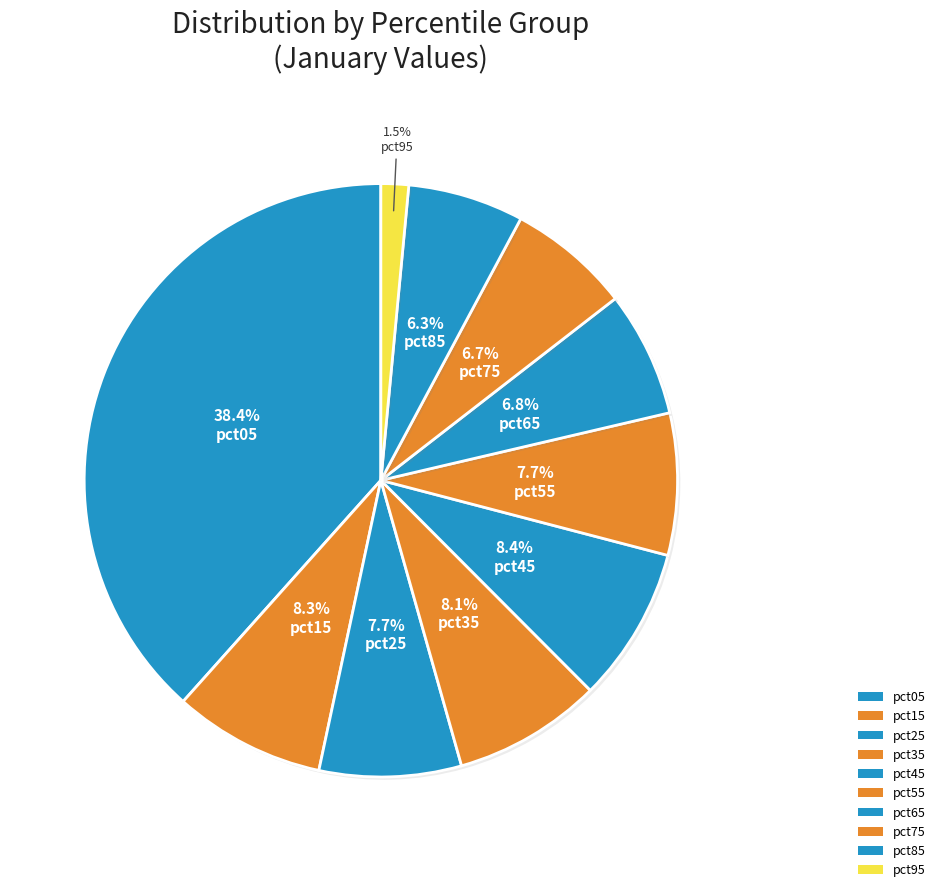

What percentage is the pct85 slice, to the nearest percent?

6%